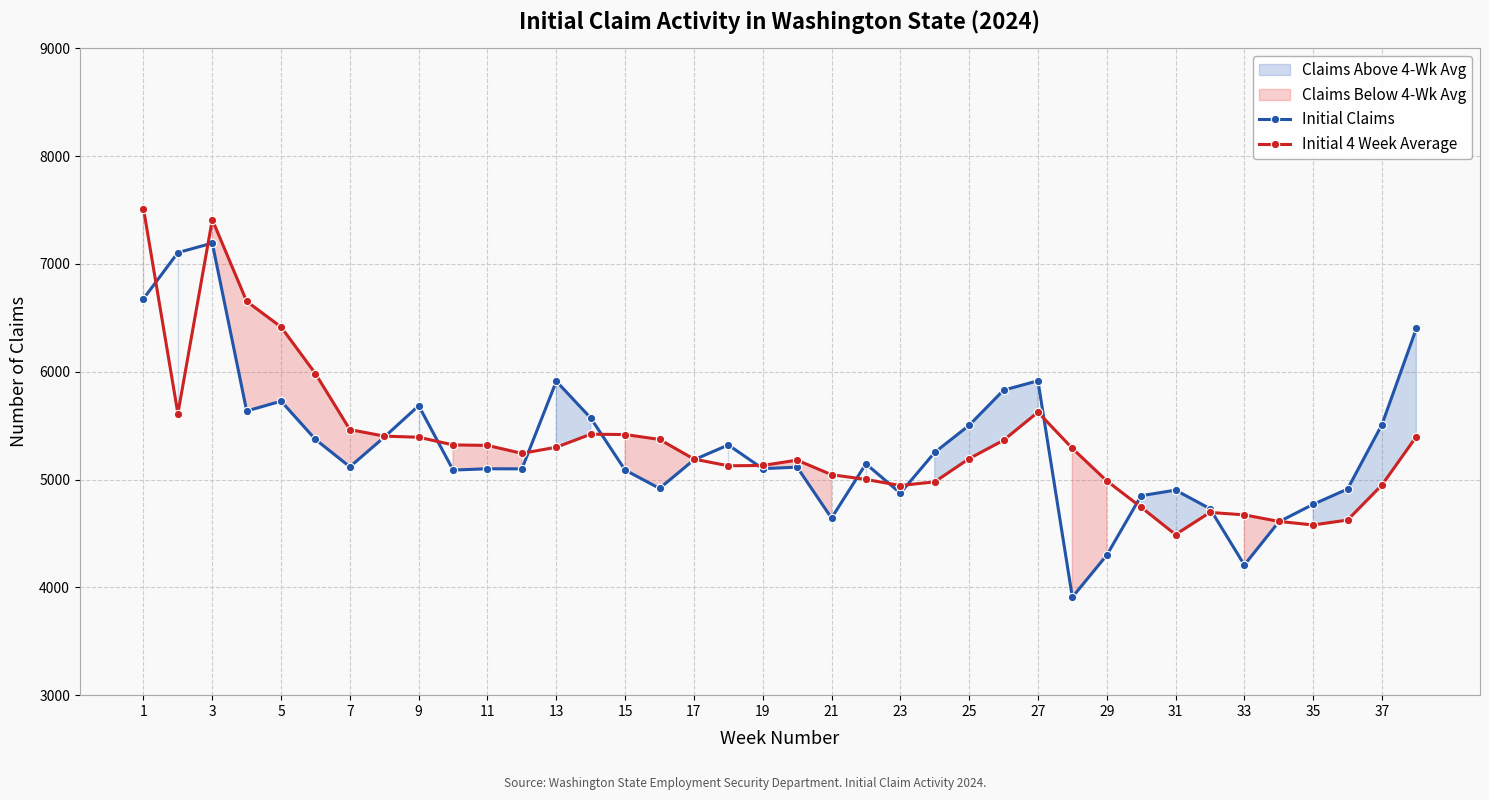

Which category has the highest value across all series?

1